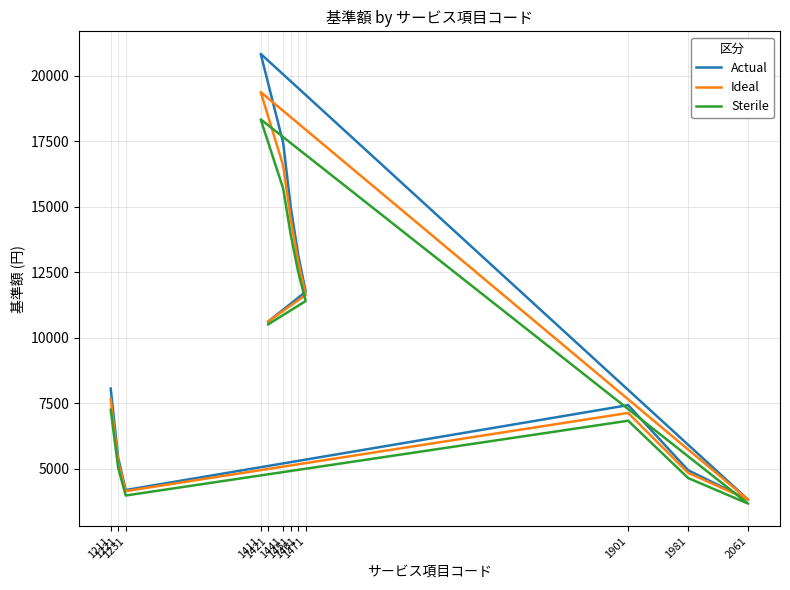

How many distinct data groups are displayed?

3